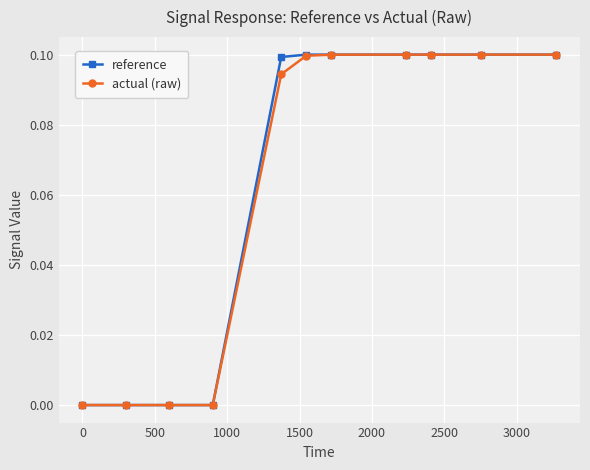

Count the actual (raw) values in the range 0 to 1.

11